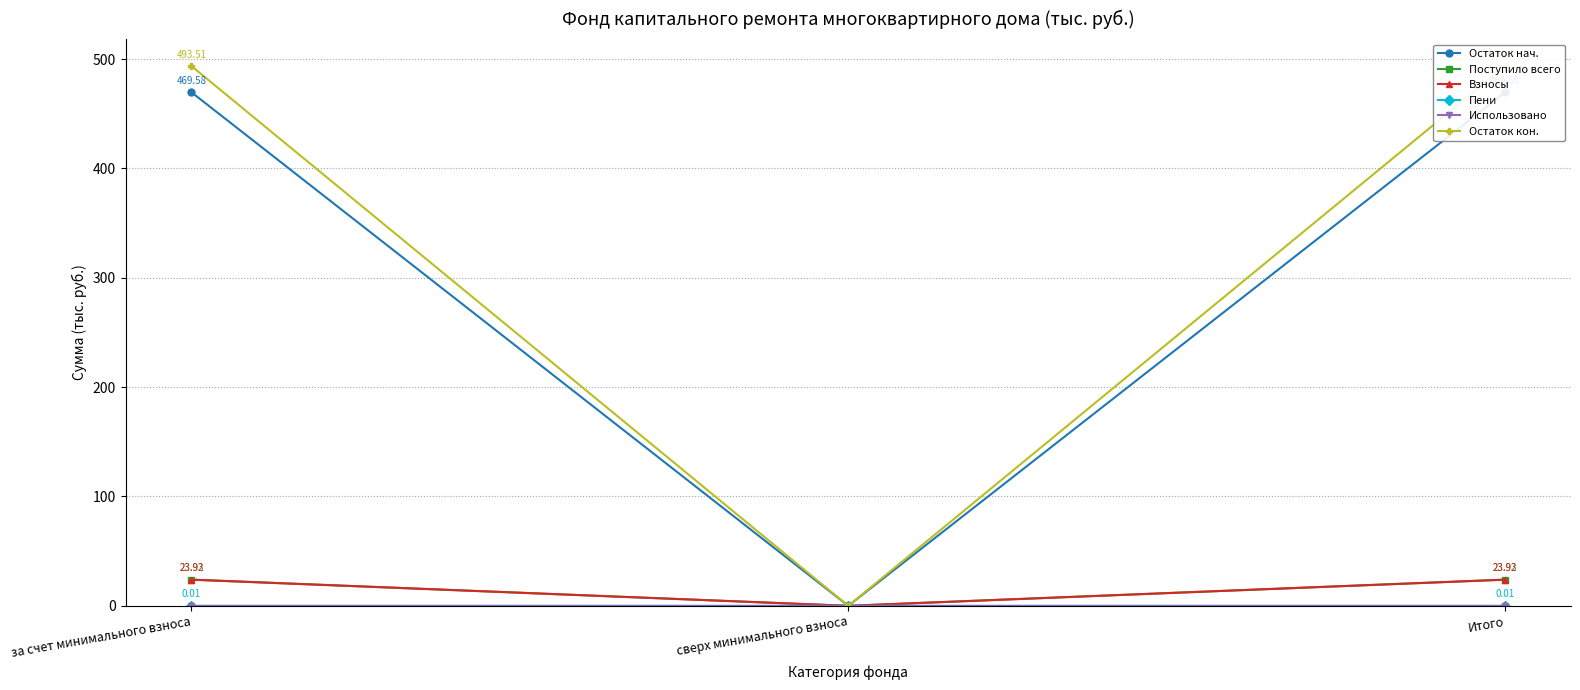

Which series has the largest total across all categories?

Остаток кон.